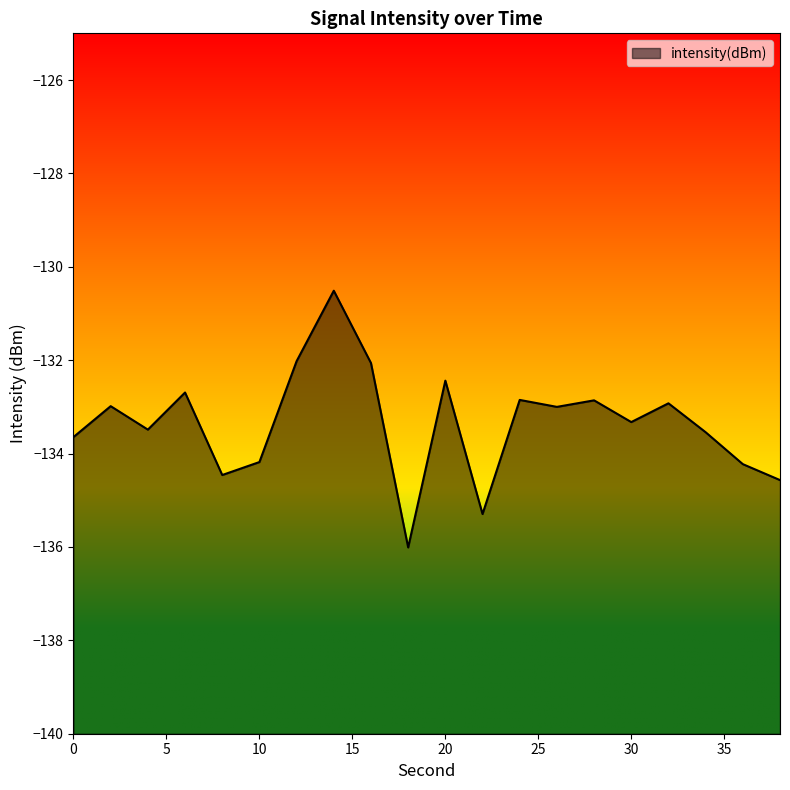

Where is the first local minimum?

4